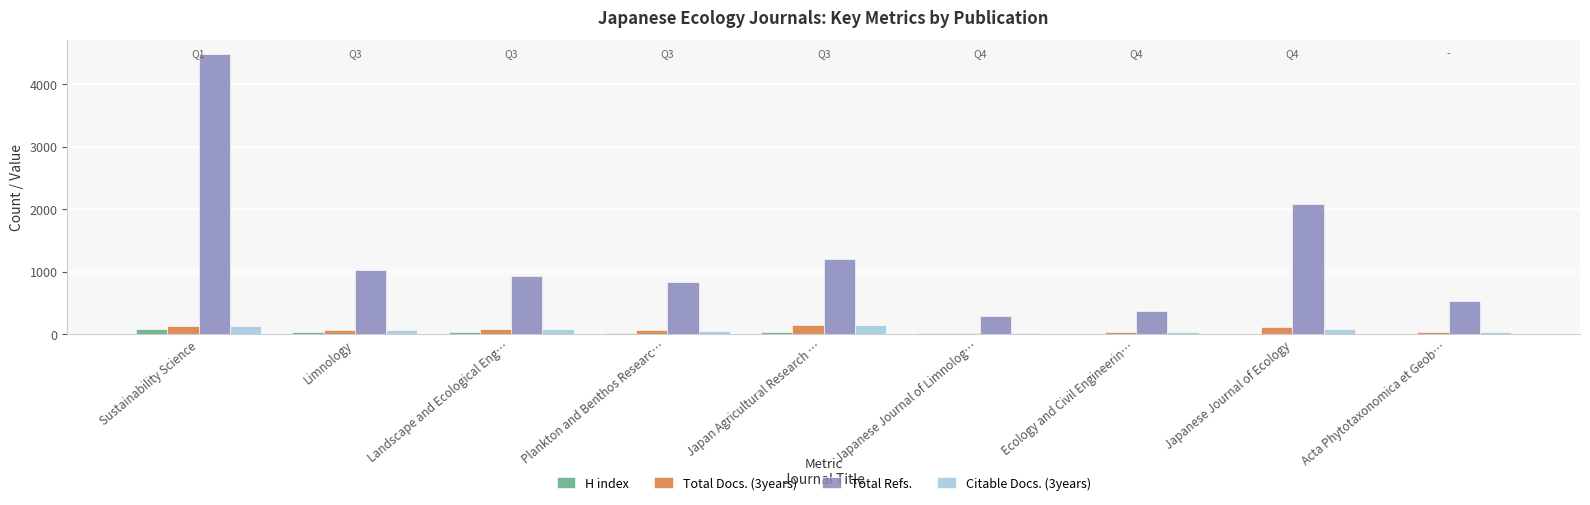

How many groups of bars are there?

9